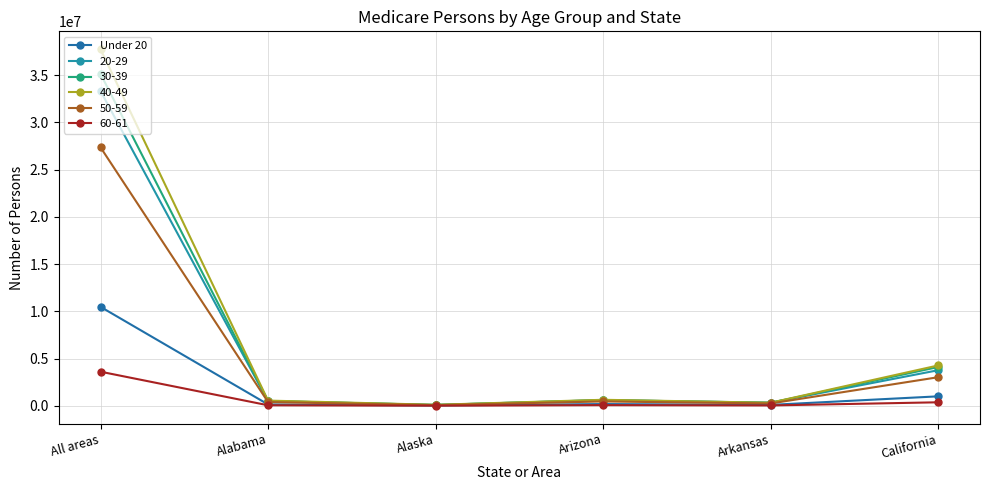

How many series are shown in this chart?

6